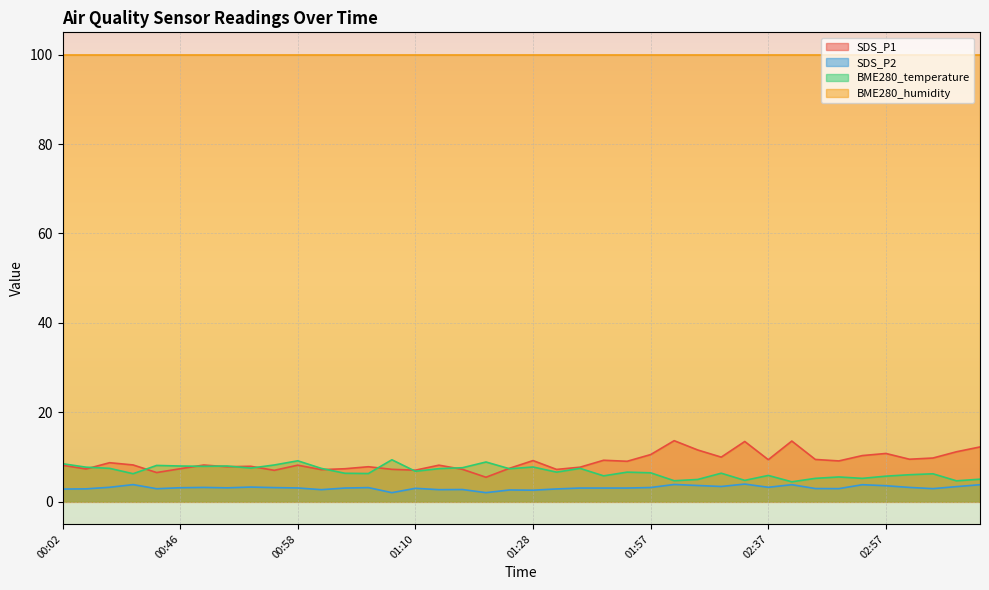

What is the highest value of the SDS_P1 series?

13.6